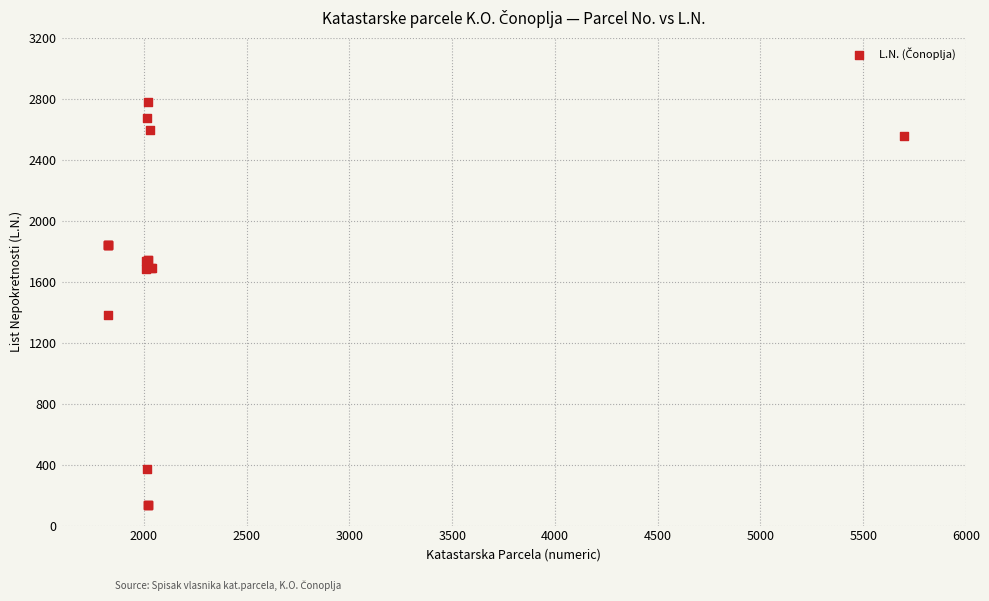

What Y value in the scatter plot is closest to 1455?

1383